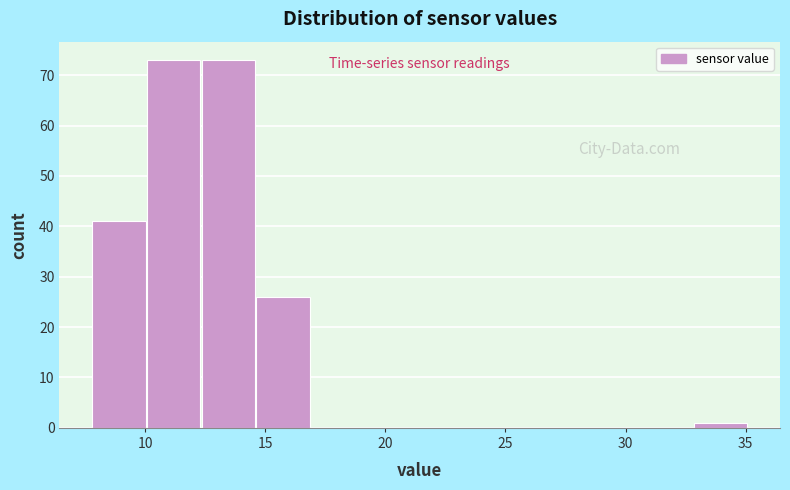

Reading left to right, list every bar in this chart as the range it spans on the x-axis followed by its height. Neither the bar edges nor the heights are printed on the chart, so give them approximately, as read against the axes.

8.0 to 10.0: 41
10.0 to 12.5: 73
12.5 to 14.5: 73
14.5 to 17.0: 26
17.0 to 19.0: 0
19.0 to 21.5: 0
21.5 to 23.5: 0
23.5 to 26.0: 0
26.0 to 28.5: 0
28.5 to 30.5: 0
30.5 to 33.0: 0
33.0 to 35.0: 1